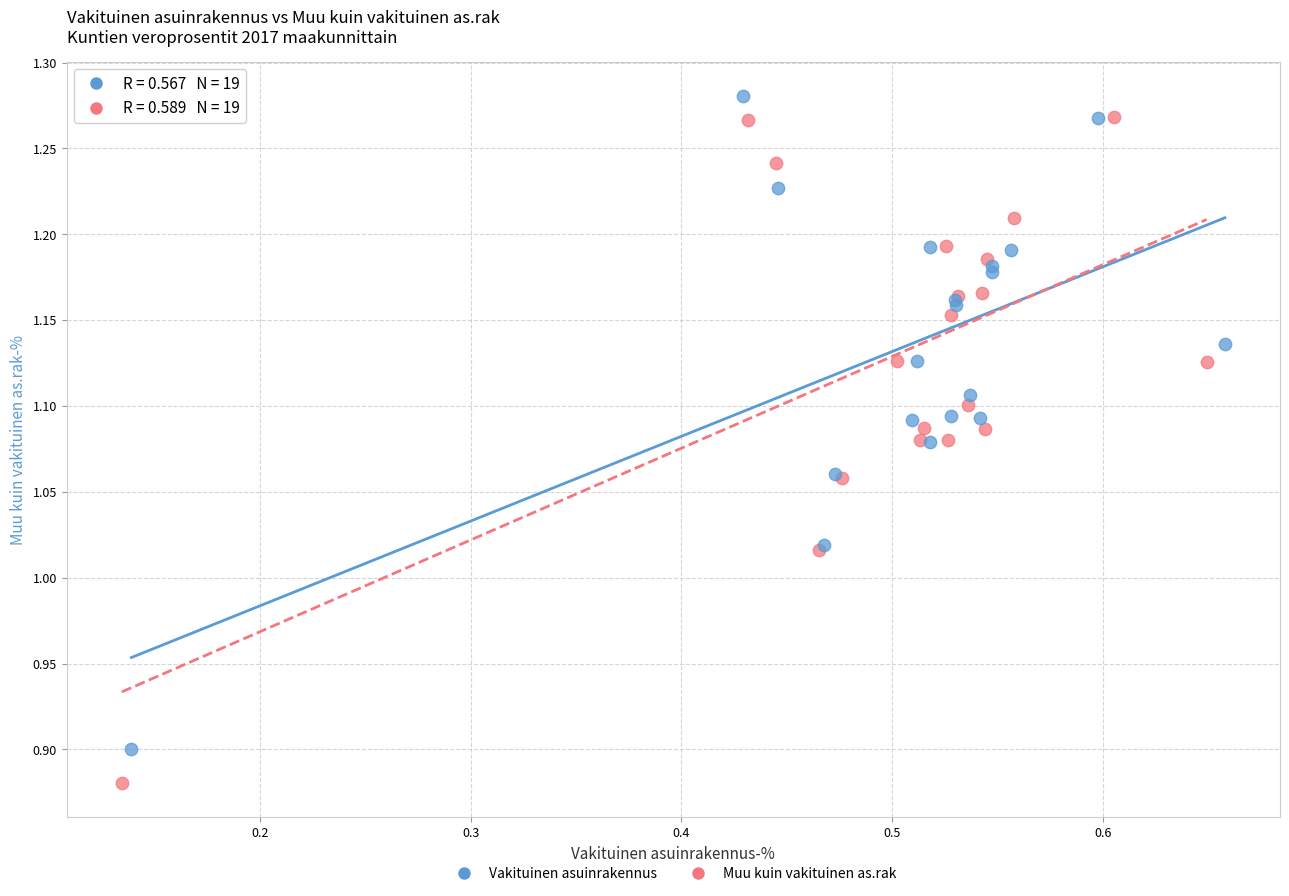

What are all the series names shown in the legend?

Vakituinen asuinrakennus, Muu kuin vakituinen as.rak